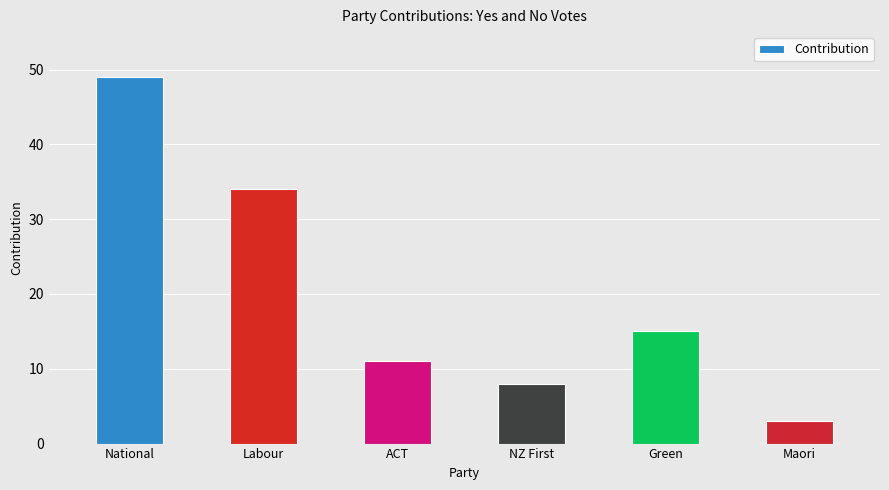

List the labels in order of value, smallest first.

Maori, NZ First, ACT, Green, Labour, National